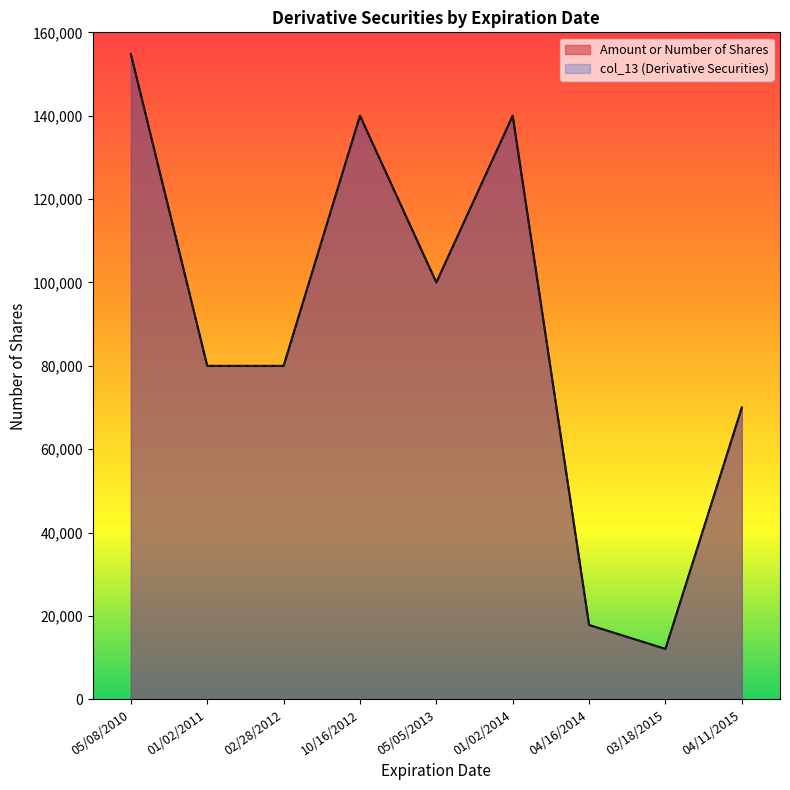

Rank the series at 04/16/2014 from lowest to highest value.

Amount or Number of Shares, col_13 (Derivative Securities)